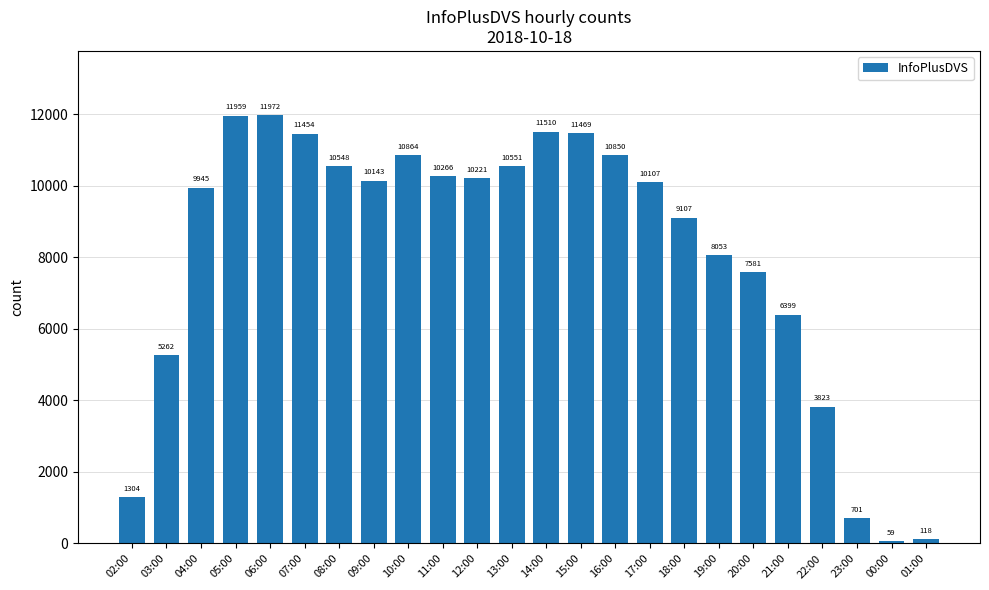

List the labels in order of value, largest first.

06:00, 05:00, 14:00, 15:00, 07:00, 10:00, 16:00, 13:00, 08:00, 11:00, 12:00, 09:00, 17:00, 04:00, 18:00, 19:00, 20:00, 21:00, 03:00, 22:00, 02:00, 23:00, 01:00, 00:00